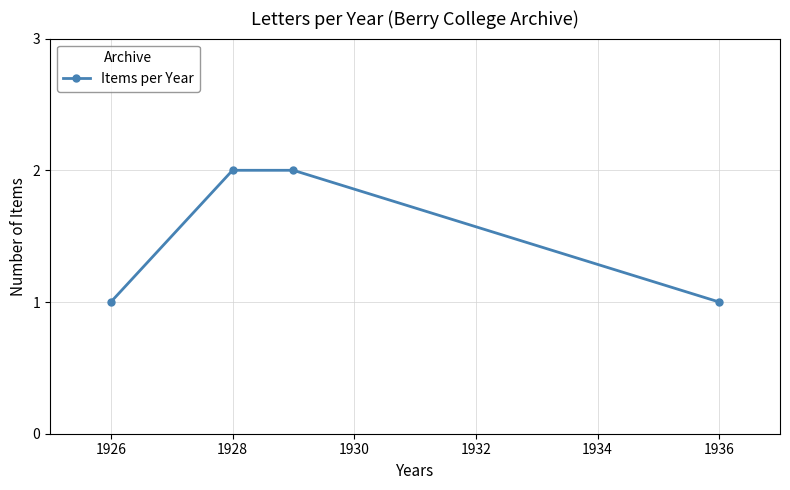

Reading right to left, transcribe all the data shown in this chart.

1	2	2	1